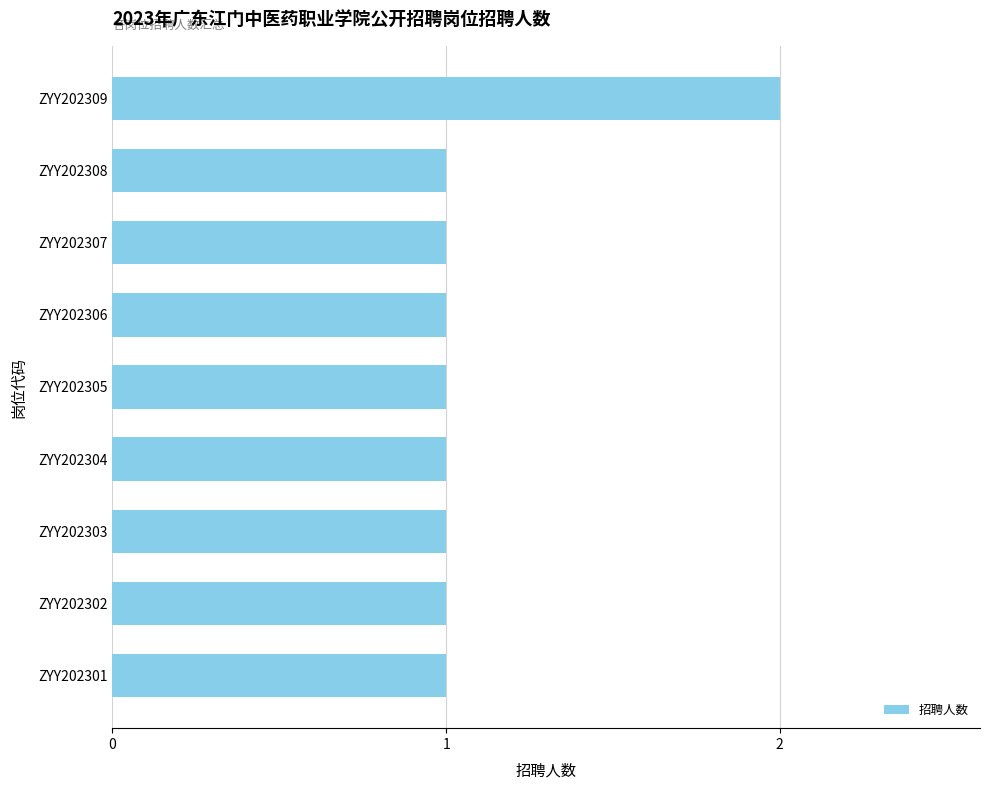

Count the number of categories in the chart.

9